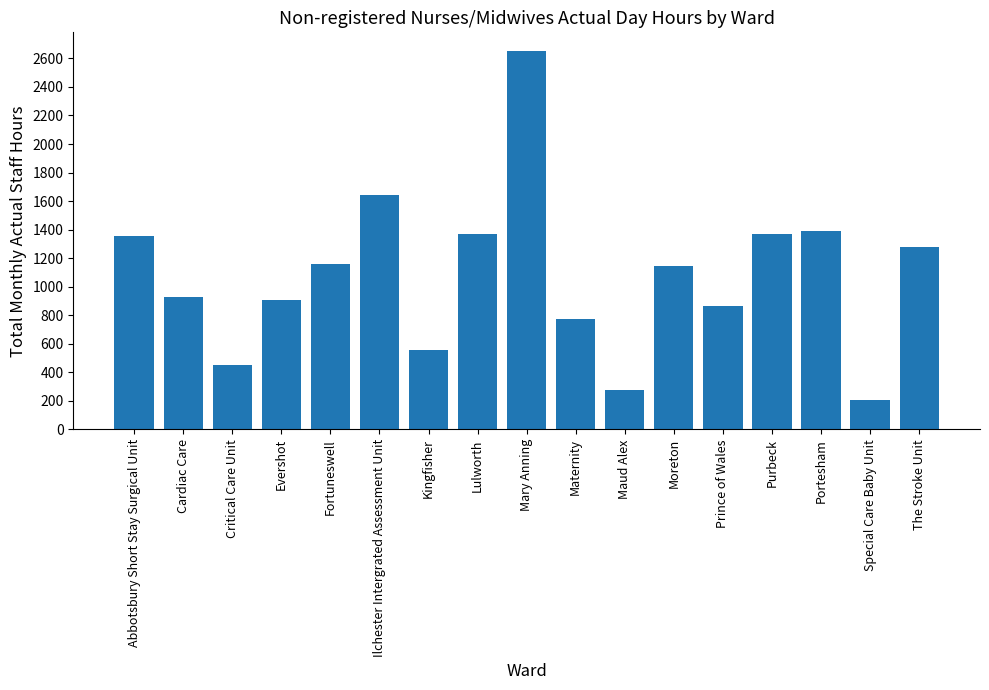

What is the value of the 12th bar from the left?

1147.5